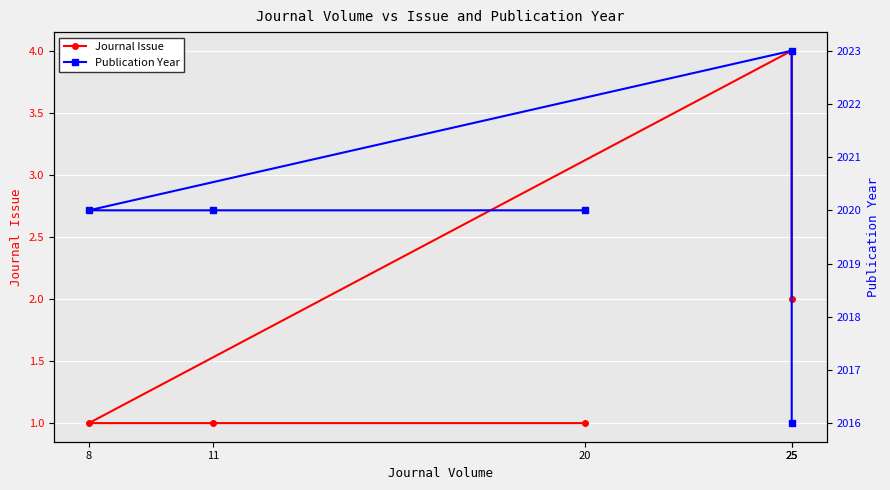

Reading left to right, transcribe all the data shown in this chart.

Journal Issue: 25=2	25=4	8=1	11=1	20=1
Publication Year: 25=2016	25=2023	8=2020	11=2020	20=2020